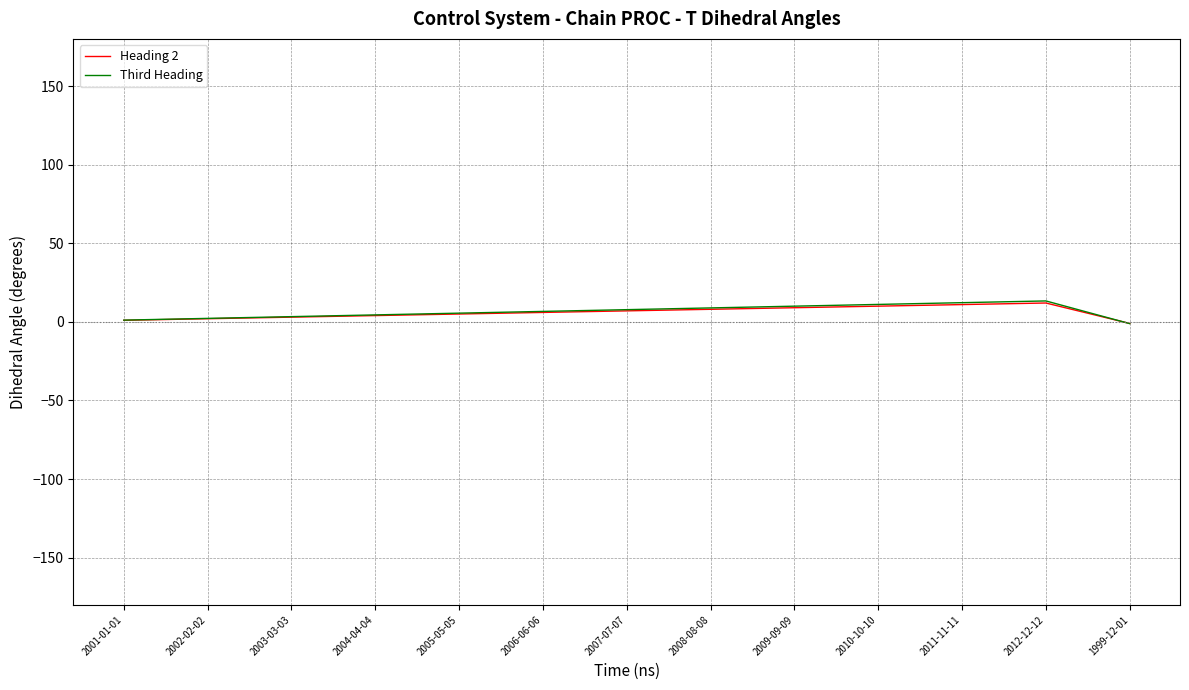

Which series has the largest range (max minus min)?

Third Heading